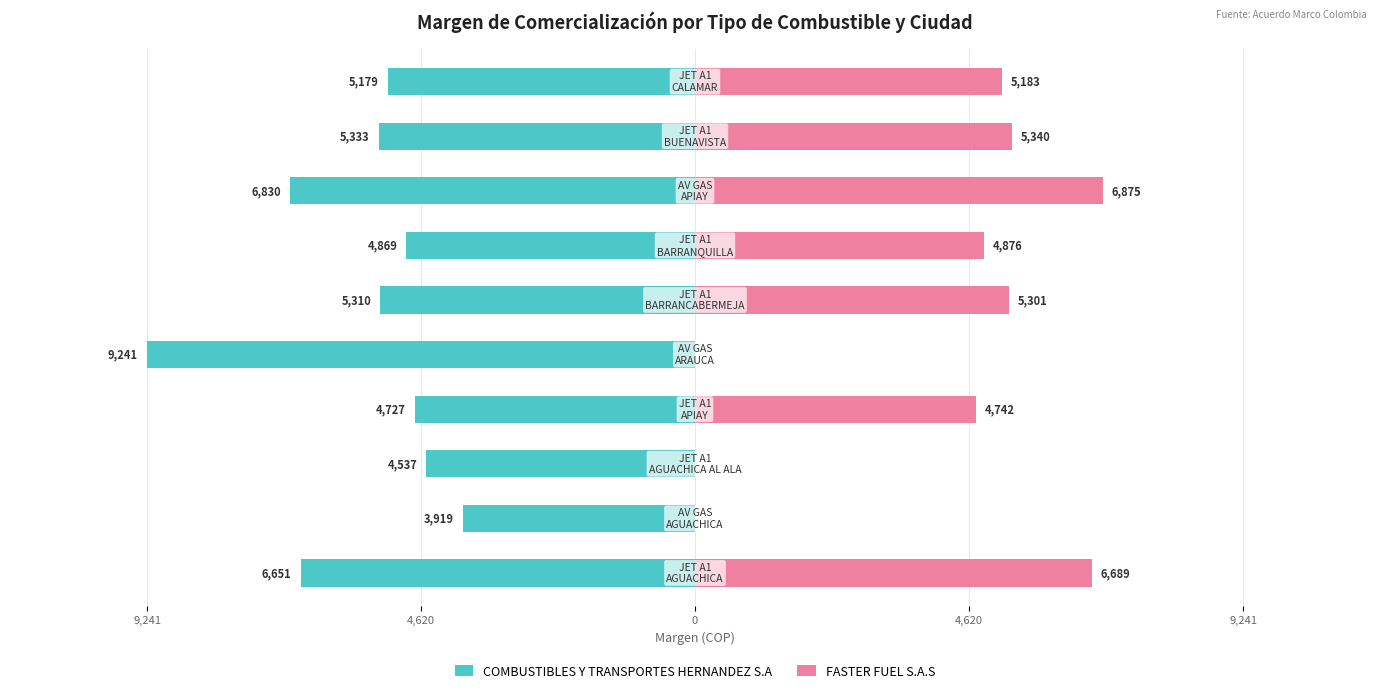

Is it true that COMBUSTIBLES Y TRANSPORTES HERNANDEZ S.A equals -5333.1 at 8?

True